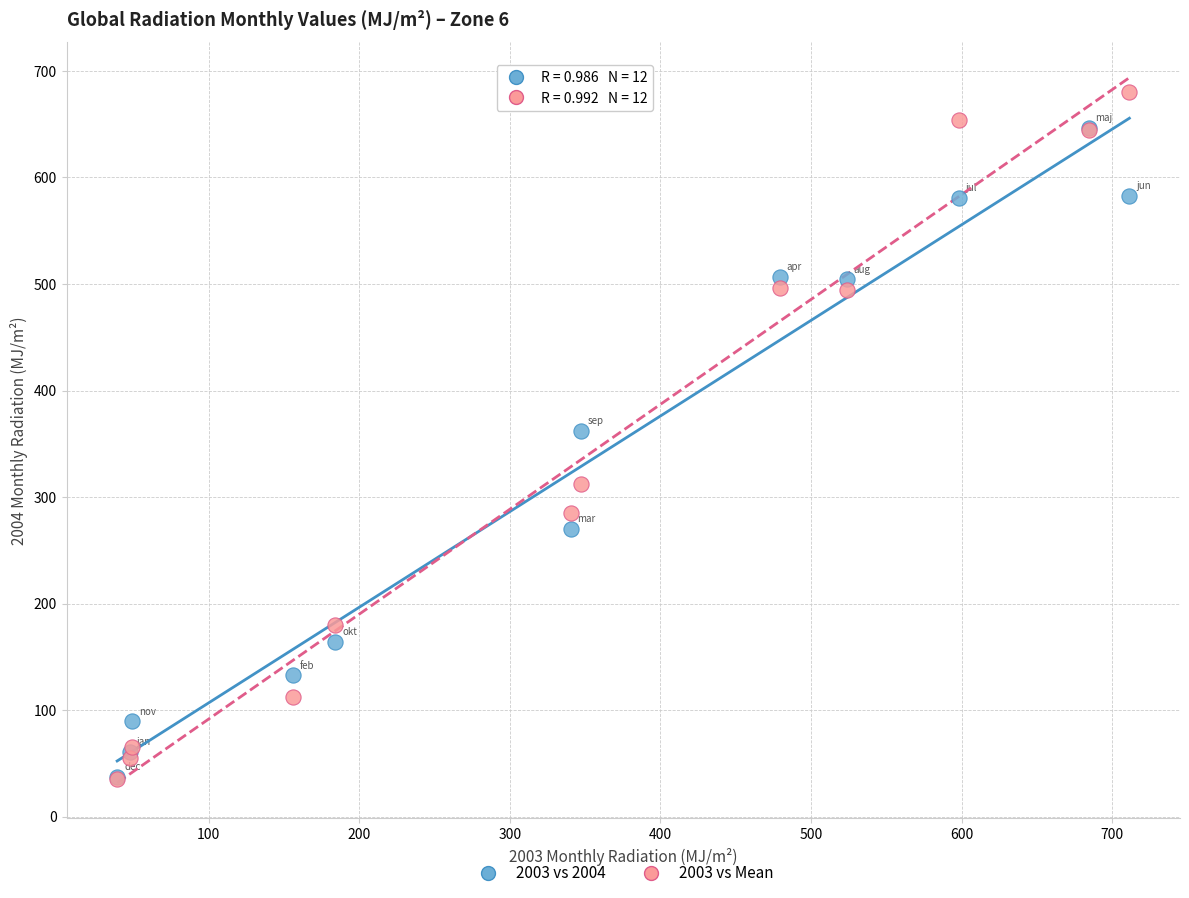

Which series contains the highest Y value?

2003 vs Mean